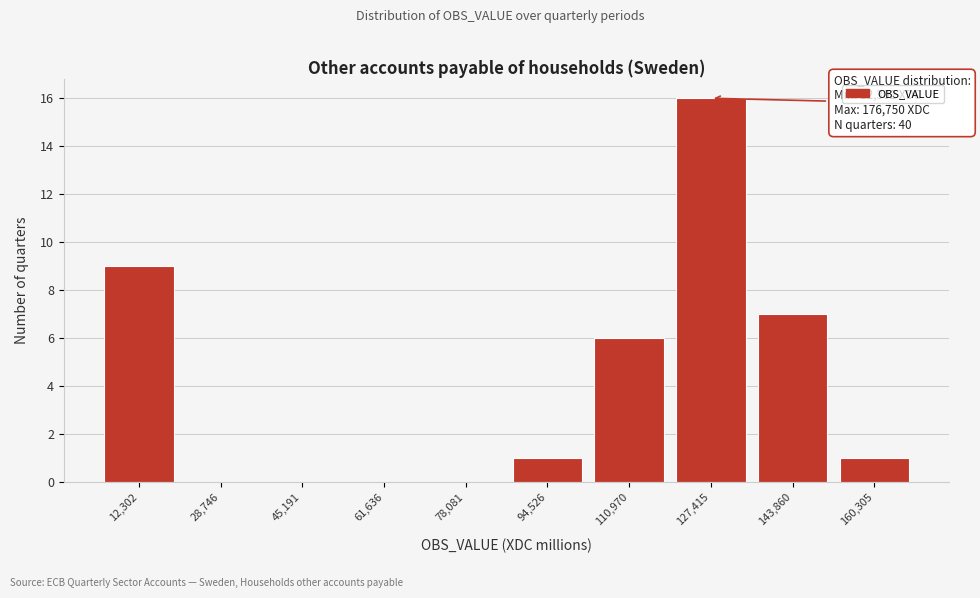

Reading left to right, transcribe all the data shown in this chart.

12,302=9	28,746=0	45,191=0	61,636=0	78,081=0	94,526=1	110,970=6	127,415=16	143,860=7	160,305=1